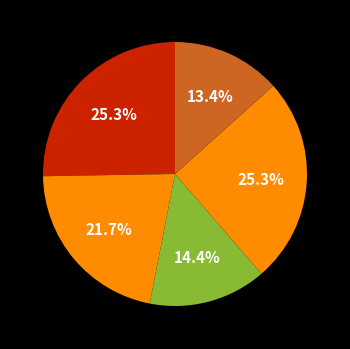

Count the number of slices in the pie.

5